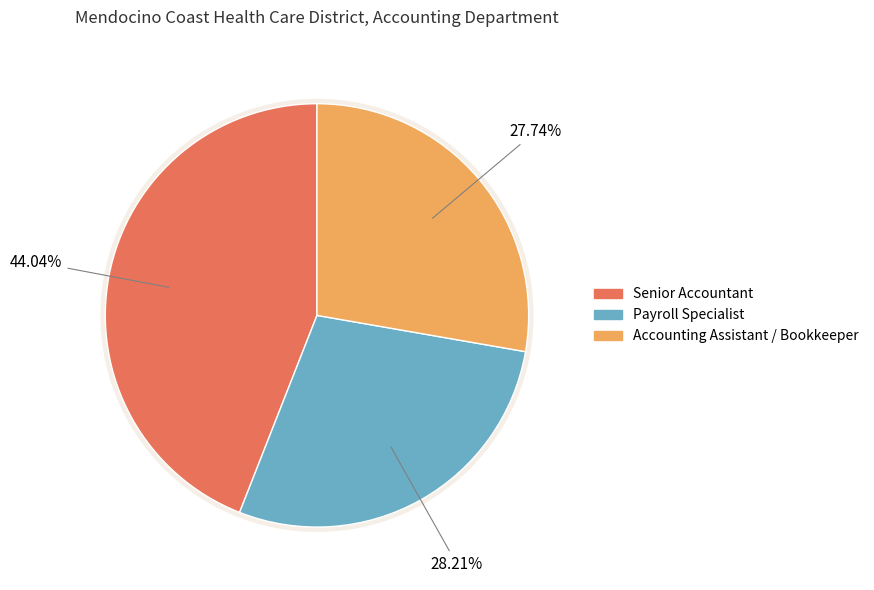

To the nearest percent, what is the difference between the largest and smallest slice percentages?

16%